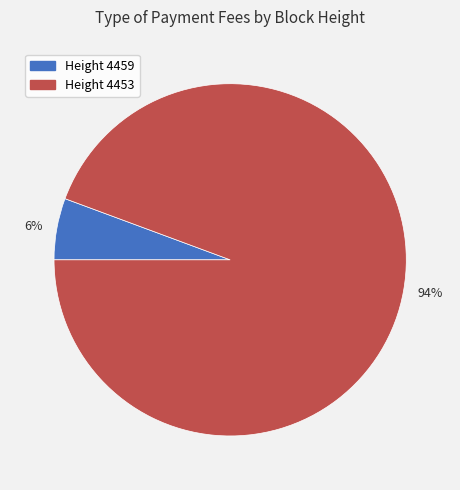

What is the majority slice?

Height 4453